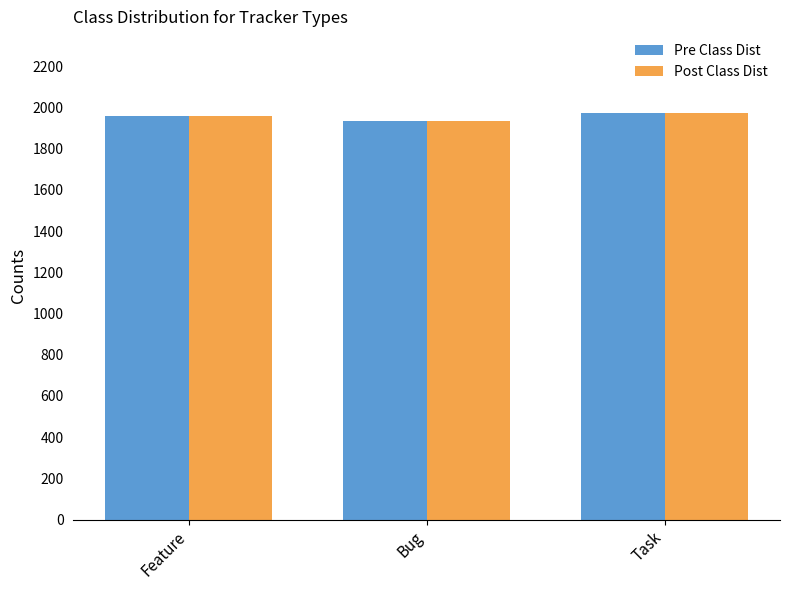

Count the number of data series in this chart.

2